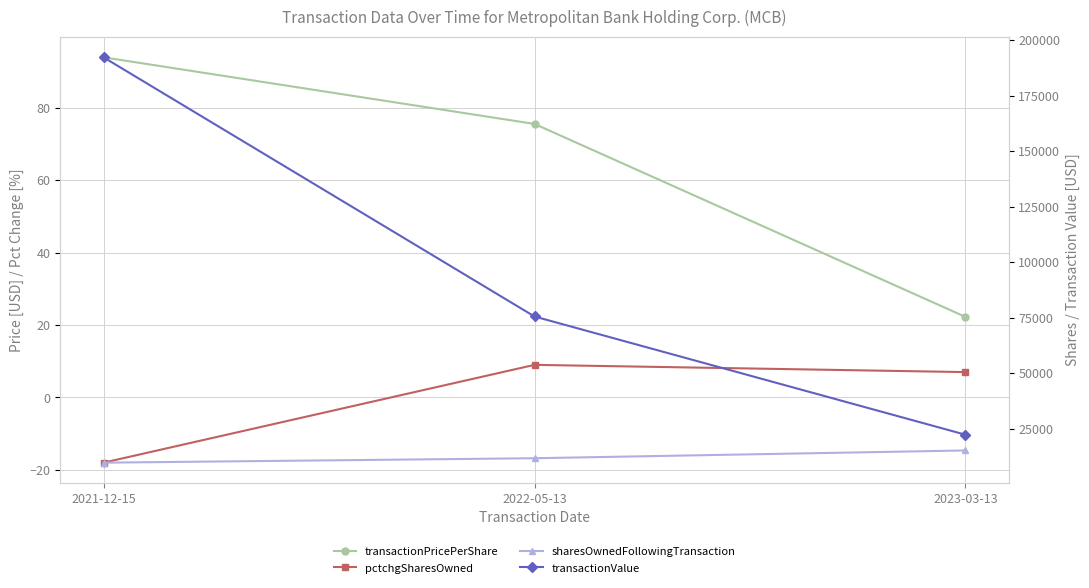

What is the difference between the sharesOwnedFollowingTransaction values at 2021-12-15 and 2023-03-13?

5500.0